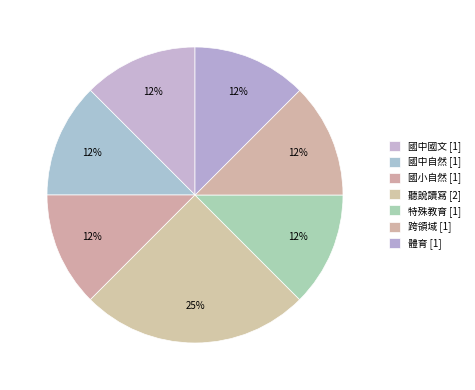

Combined, what portion of the pie is 國中國文 and 國中自然?

25.0%